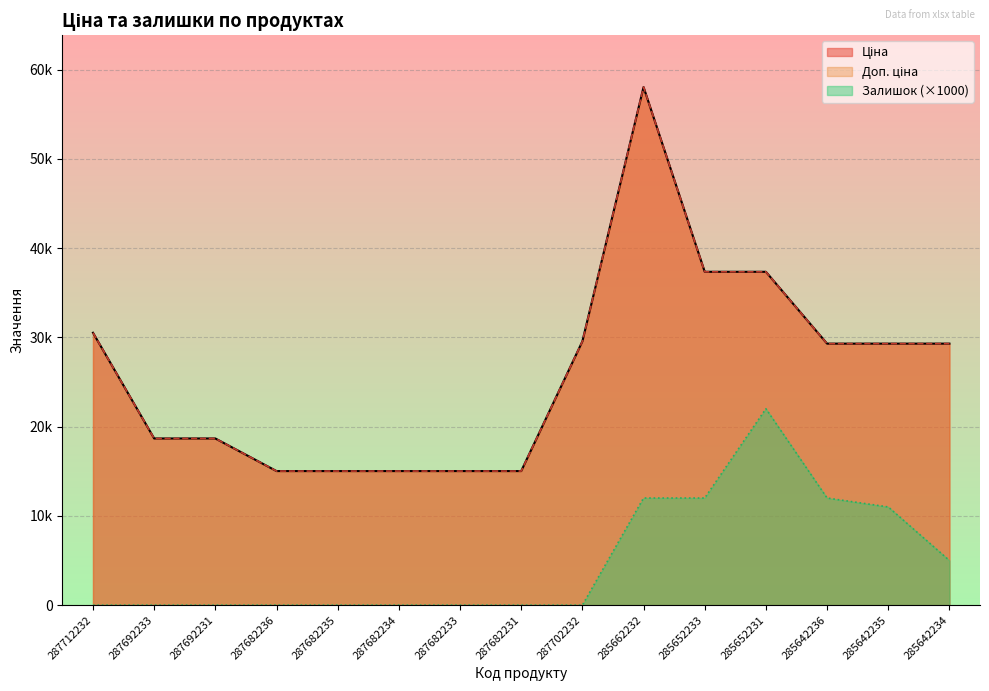

What is the difference between the maximum and minimum values in the Доп. ціна series?

43017.8